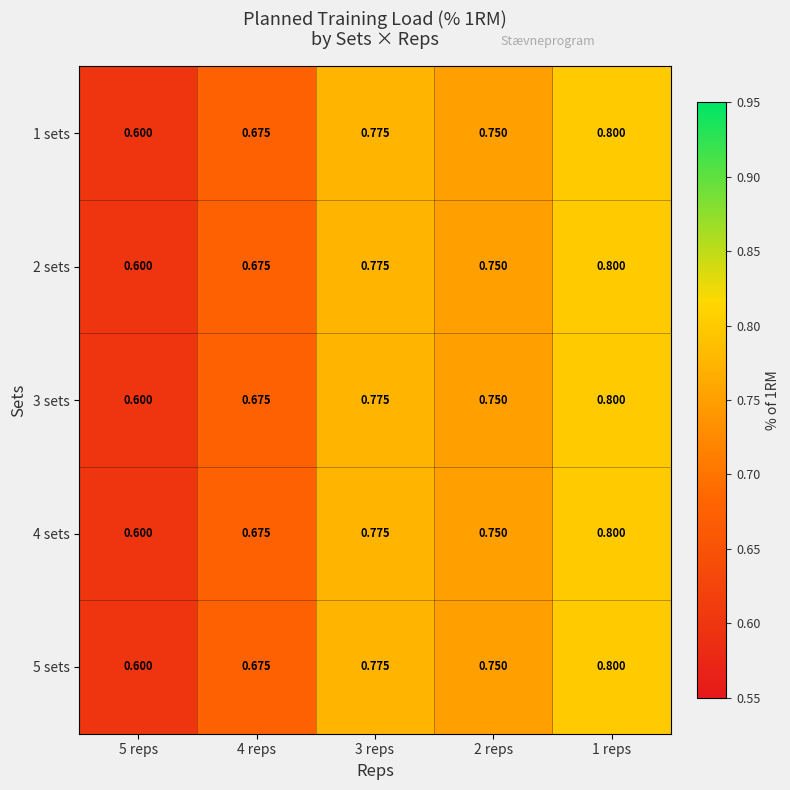

At which category is the sum across all series the highest?

1 reps